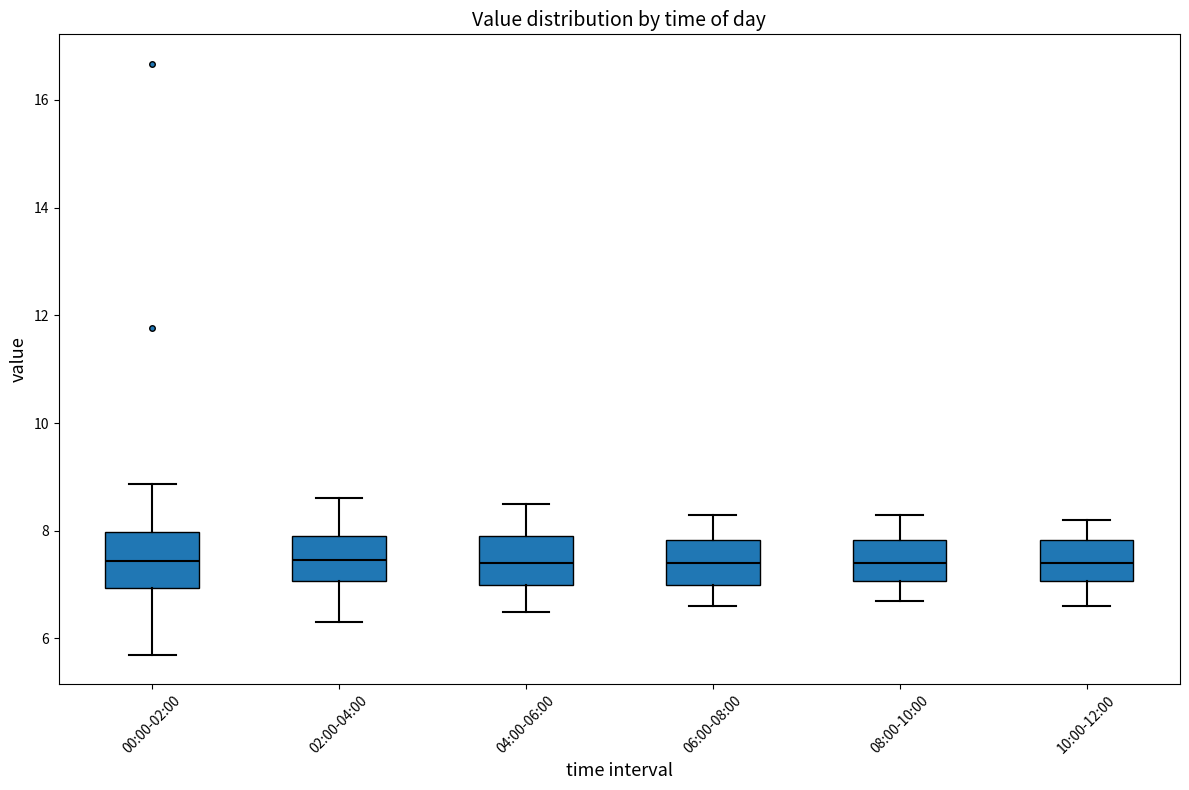

Where is the lower edge of the box for 06:00-08:00 on the y-axis? The values are not printed on the chart, so give them approximately, as read against the axis.

7.0